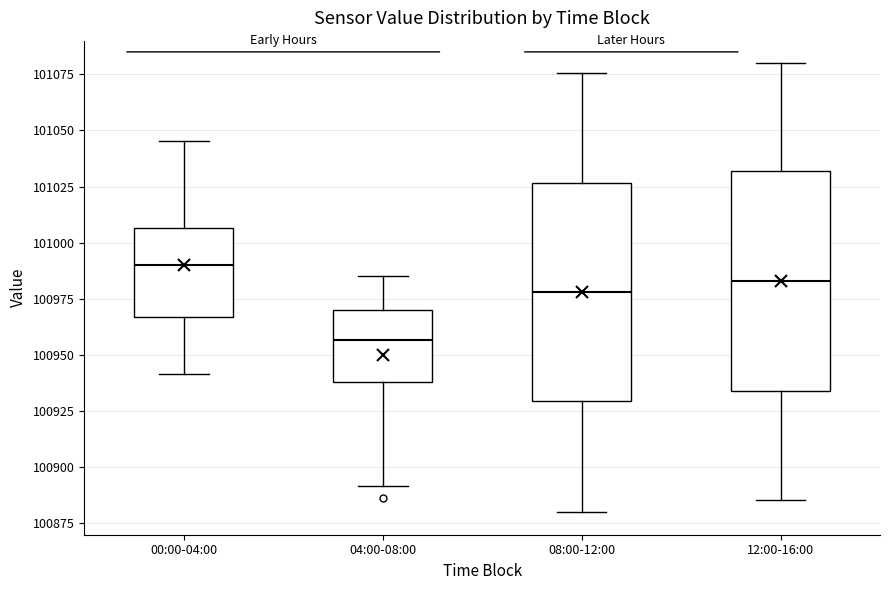

Reading left to right, read every box against the y-axis: the position of its median line, the range the box covers, and the ends of its whiskers. The values are not printed on the chart, so give them approximately, as read against the axis.

00:00-04:00: median 100990, box 100965 to 101005, whiskers 100940 to 101045
04:00-08:00: median 100955, box 100940 to 100970, whiskers 100890 to 100985
08:00-12:00: median 100980, box 100930 to 101025, whiskers 100880 to 101075
12:00-16:00: median 100985, box 100935 to 101030, whiskers 100885 to 101080